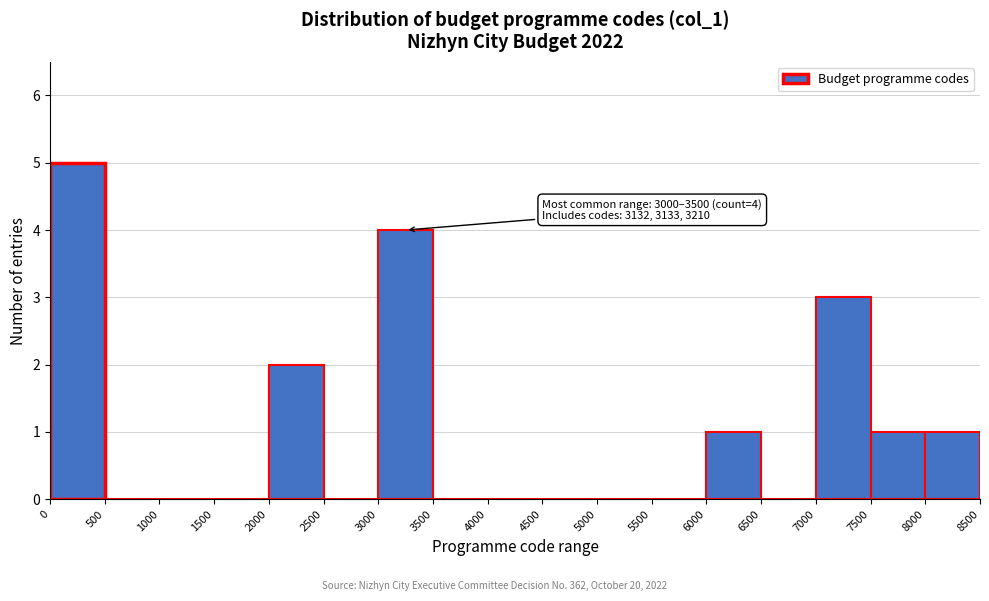

Over which range of the x-axis is the bar tallest?

0 to 500